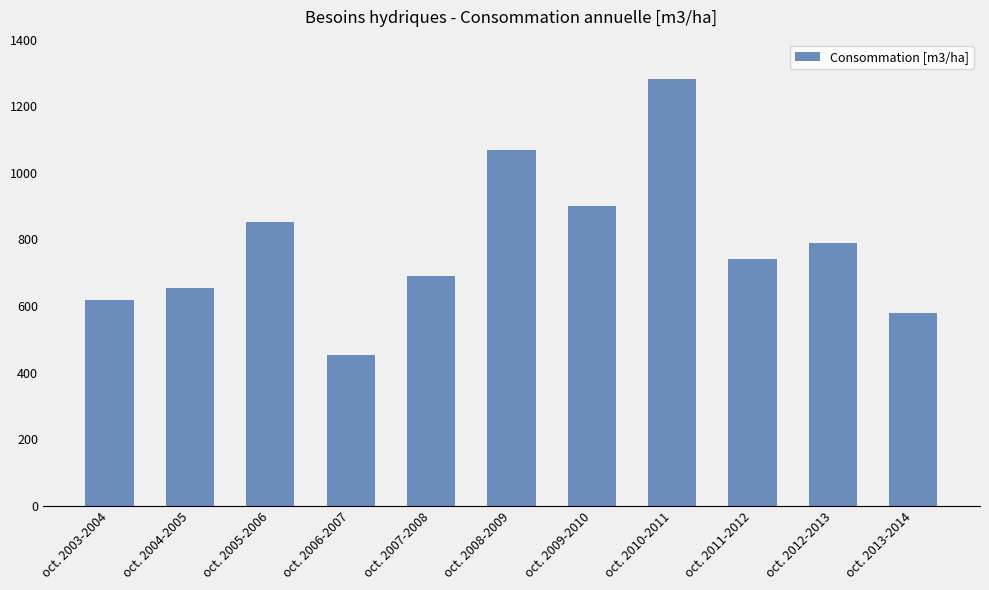

Count the number of categories in the chart.

11